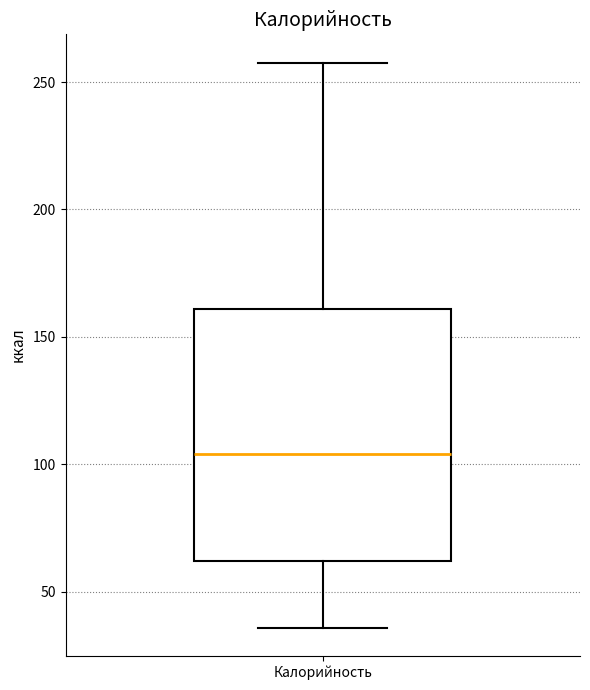

Transcribe this box plot: give where the median line is, the range the box spans, and where the two whiskers end, as read against the y-axis. The values are not printed on the chart, so give them approximately, as read against the axis.

median 105, box 60 to 160, whiskers 35 to 260